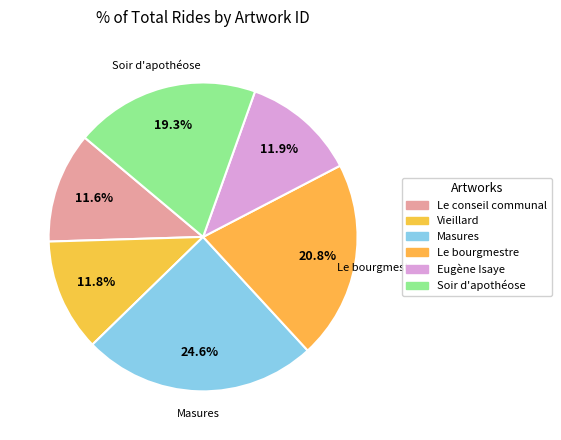

What is the smallest slice in the pie chart?

Le conseil communal en 1918